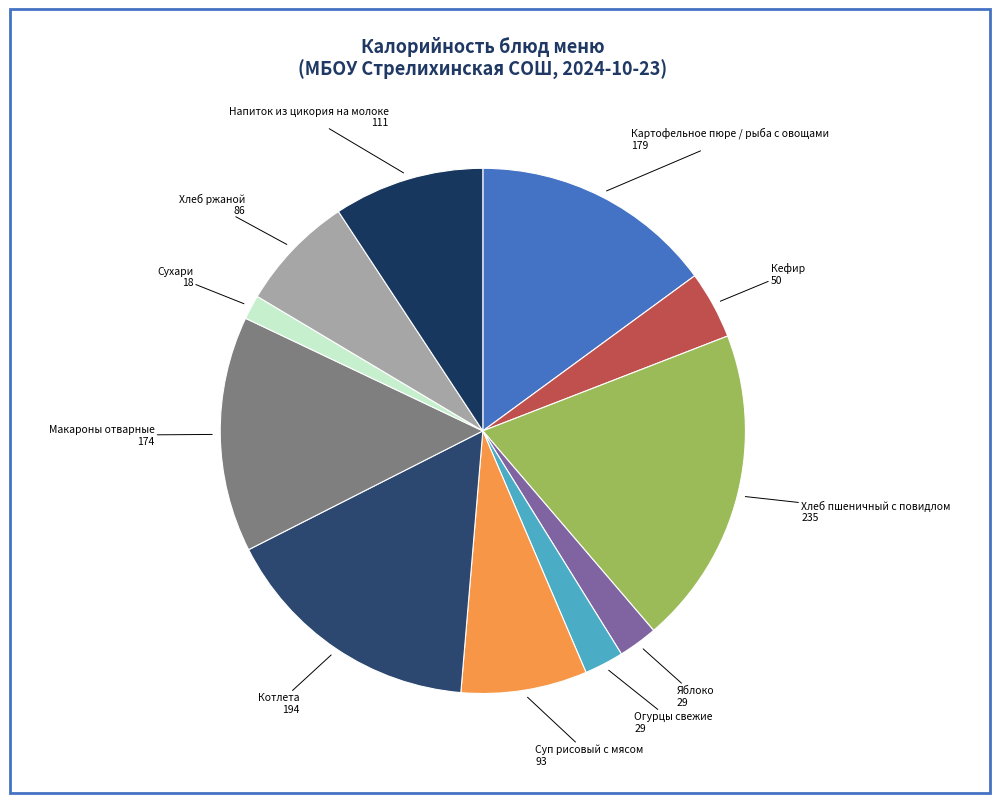

How many slices are in this pie chart?

11